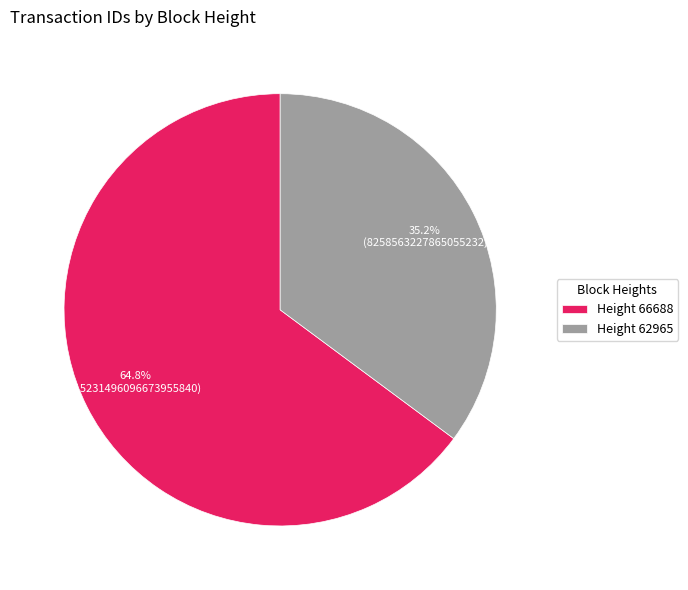

What is the largest slice in the pie chart?

Height 66688